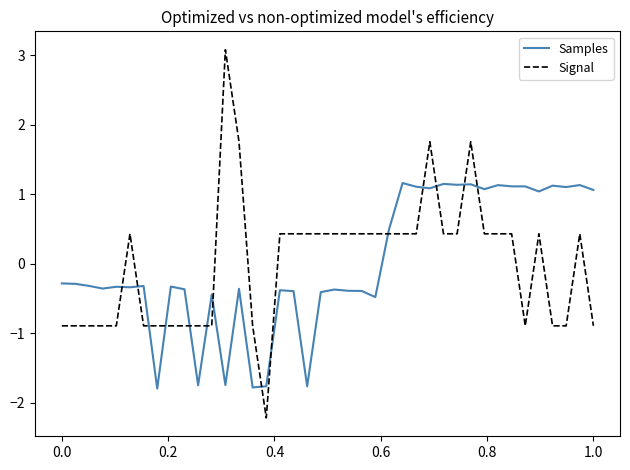

Rank the series by their maximum value, from highest to lowest.

Signal, Samples